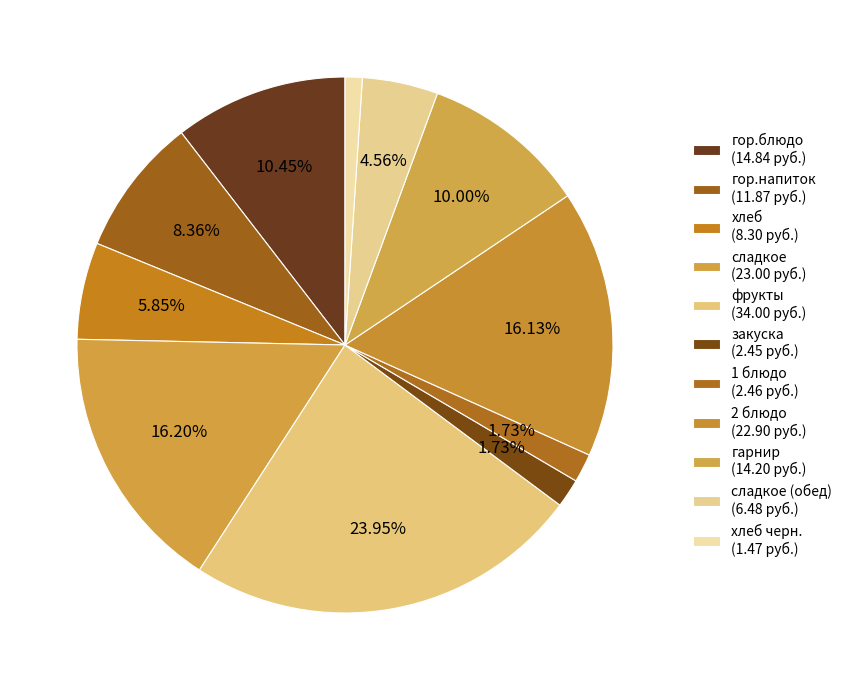

How many slices are in this pie chart?

11